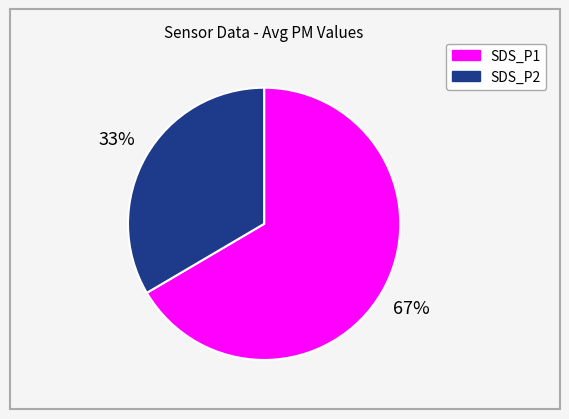

To the nearest percent, what is the average slice percentage?

50%